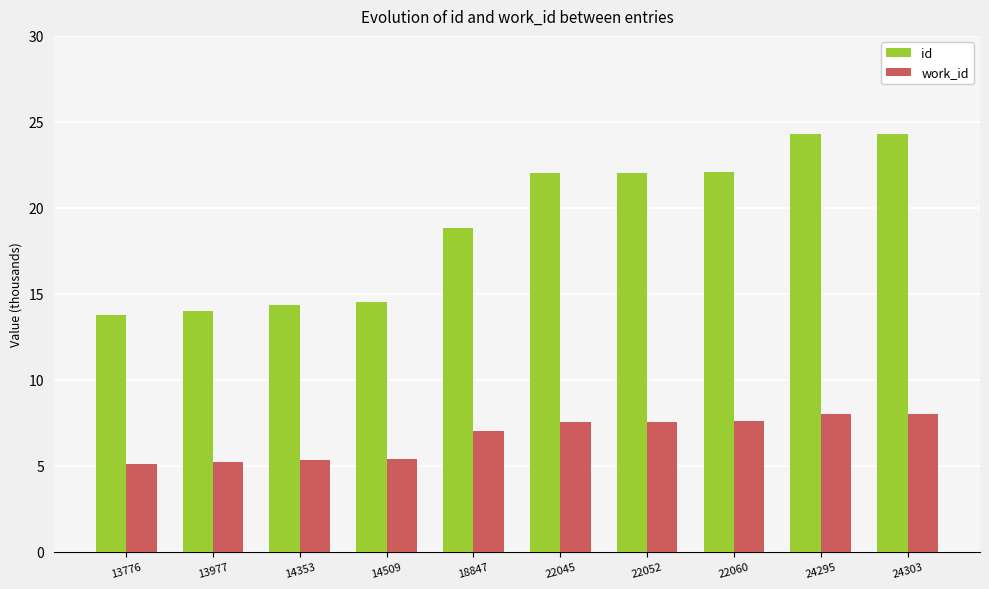

Is the value of id at 13776 greater than the value of work_id at 24303?

Yes